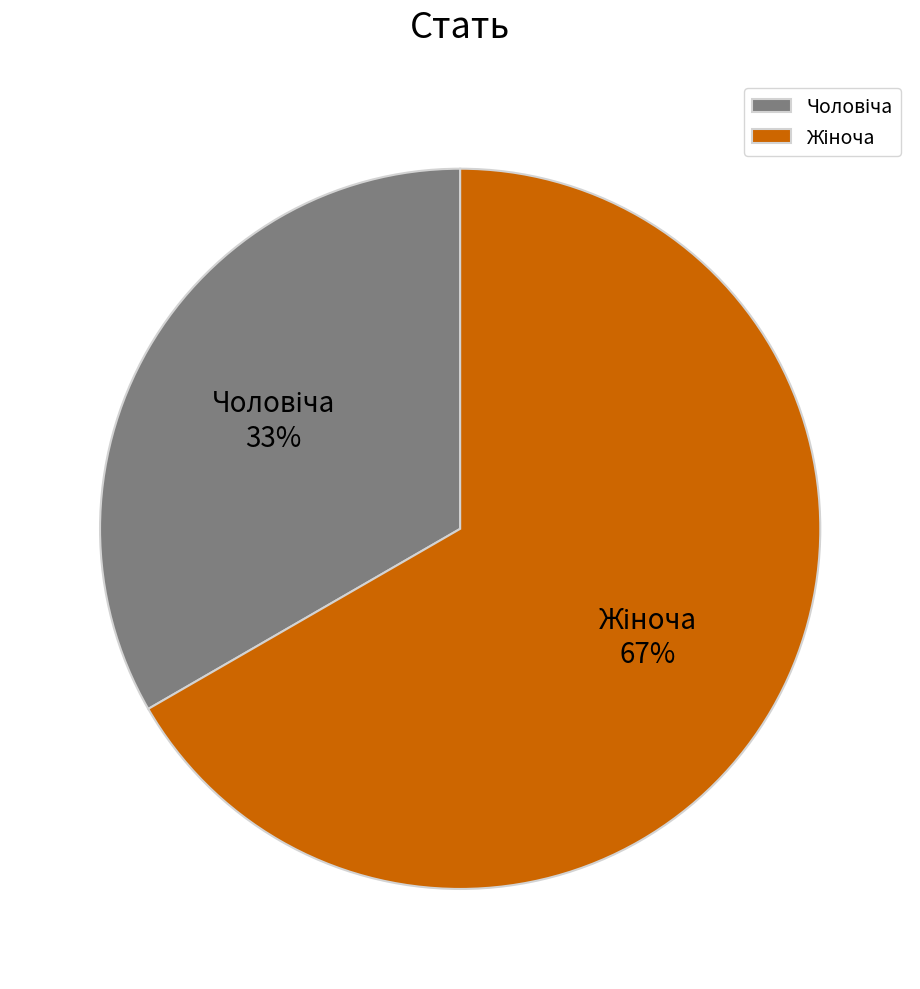

To the nearest percent, what is the average slice percentage?

50%